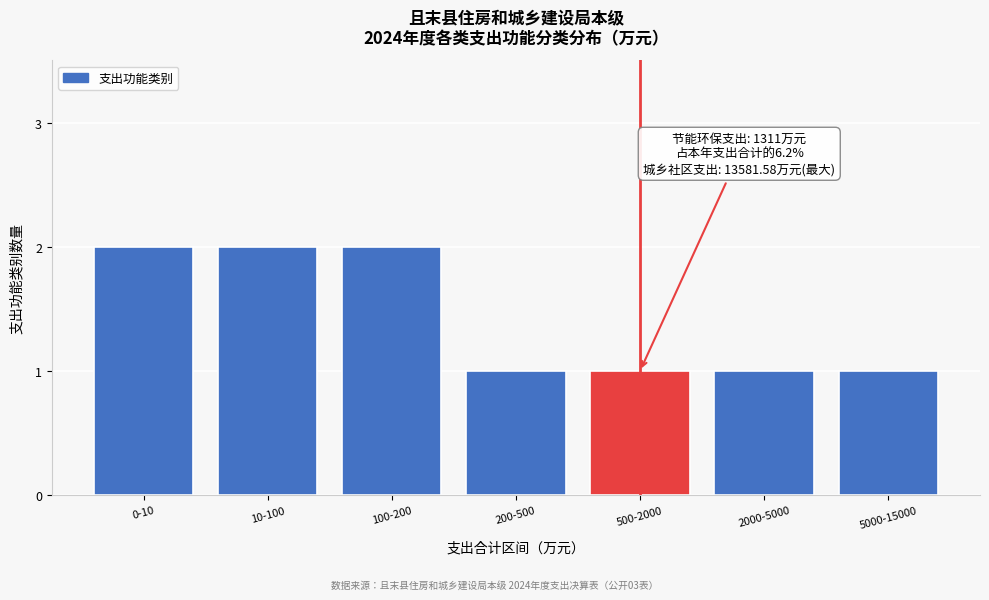

Reading left to right, list all the values displayed in this chart.

0-10=2	10-100=2	100-200=2	200-500=1	500-2000=1	2000-5000=1	5000-15000=1